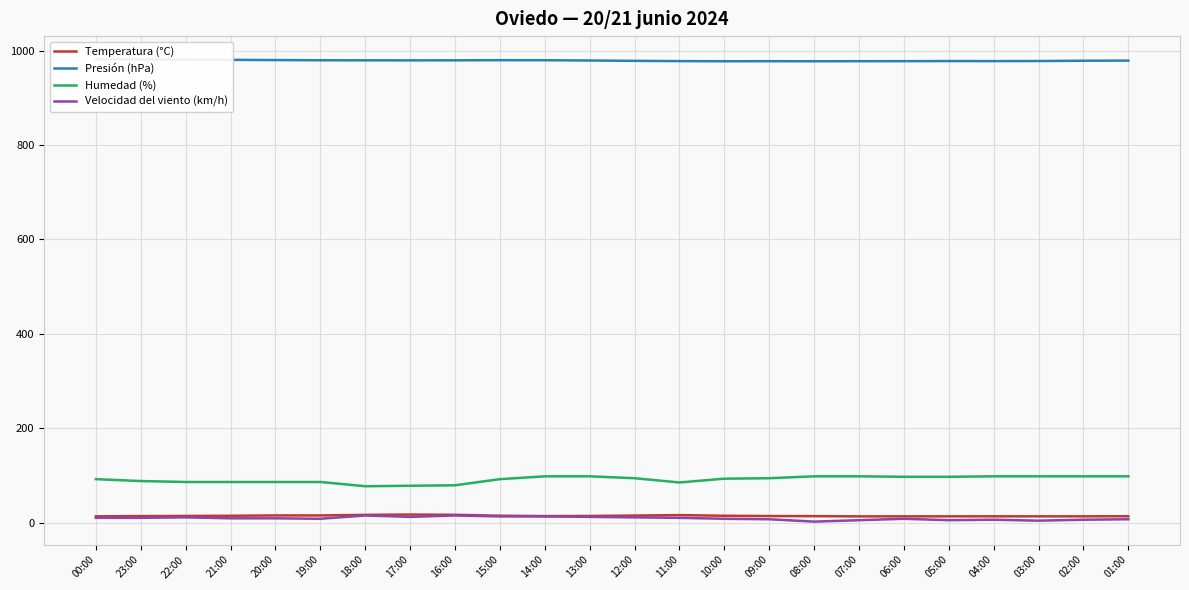

Is this an area chart (filled region under the line)?

No